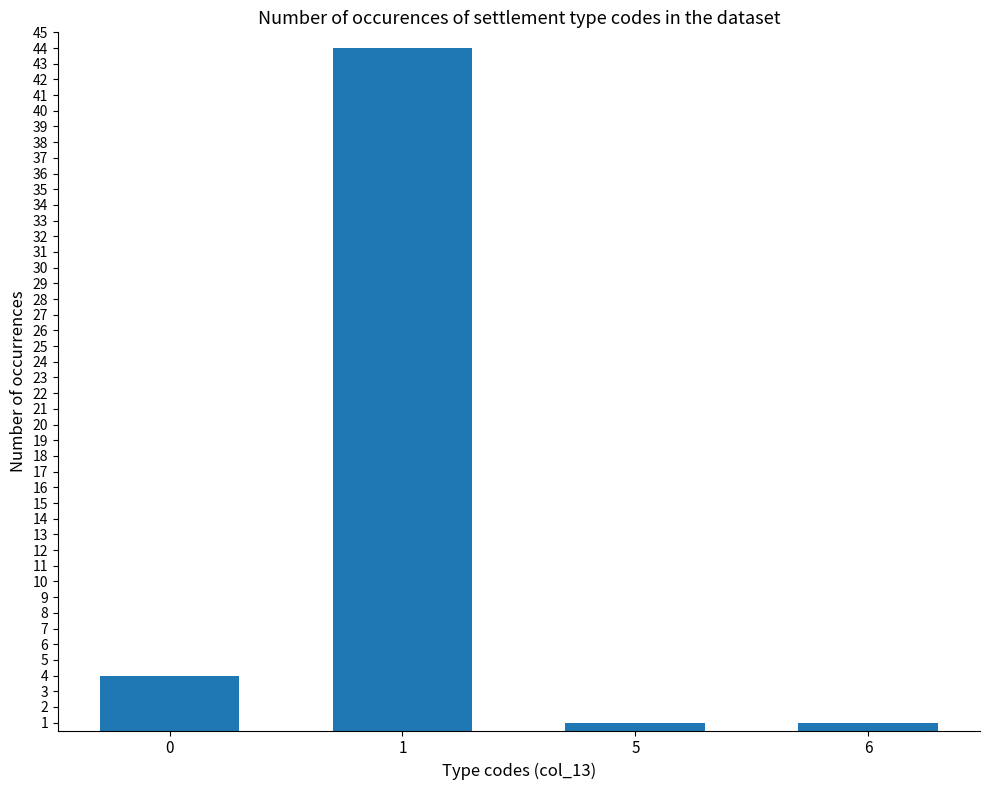

The chart shows a value of 1 at 6. True or false?

True